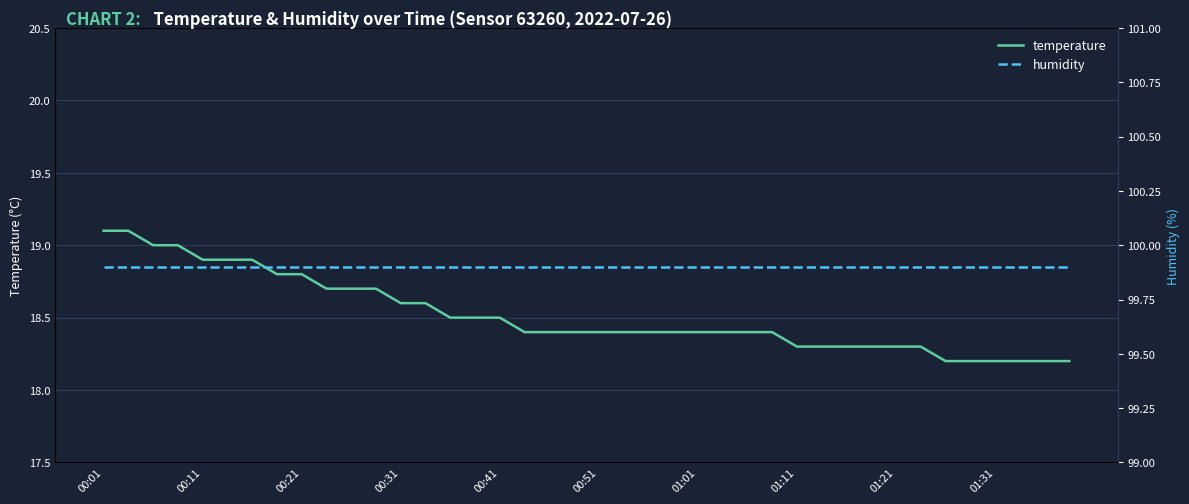

Is it true that temperature equals 34.0 at 00:01?

False